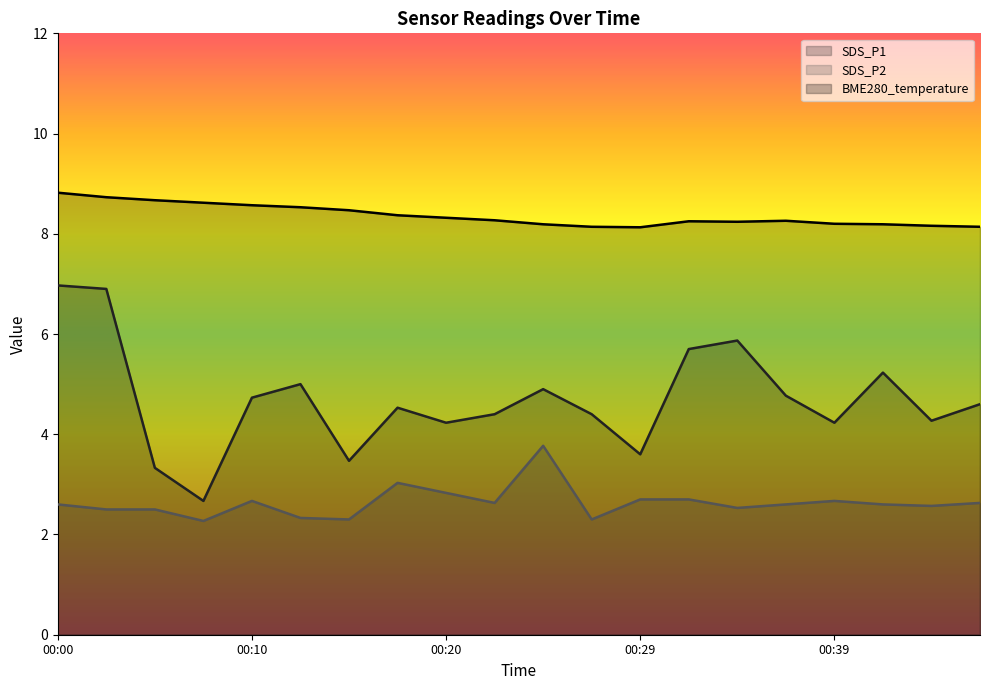

What is the value of the BME280_temperature point at the 14th from the left?

8.2